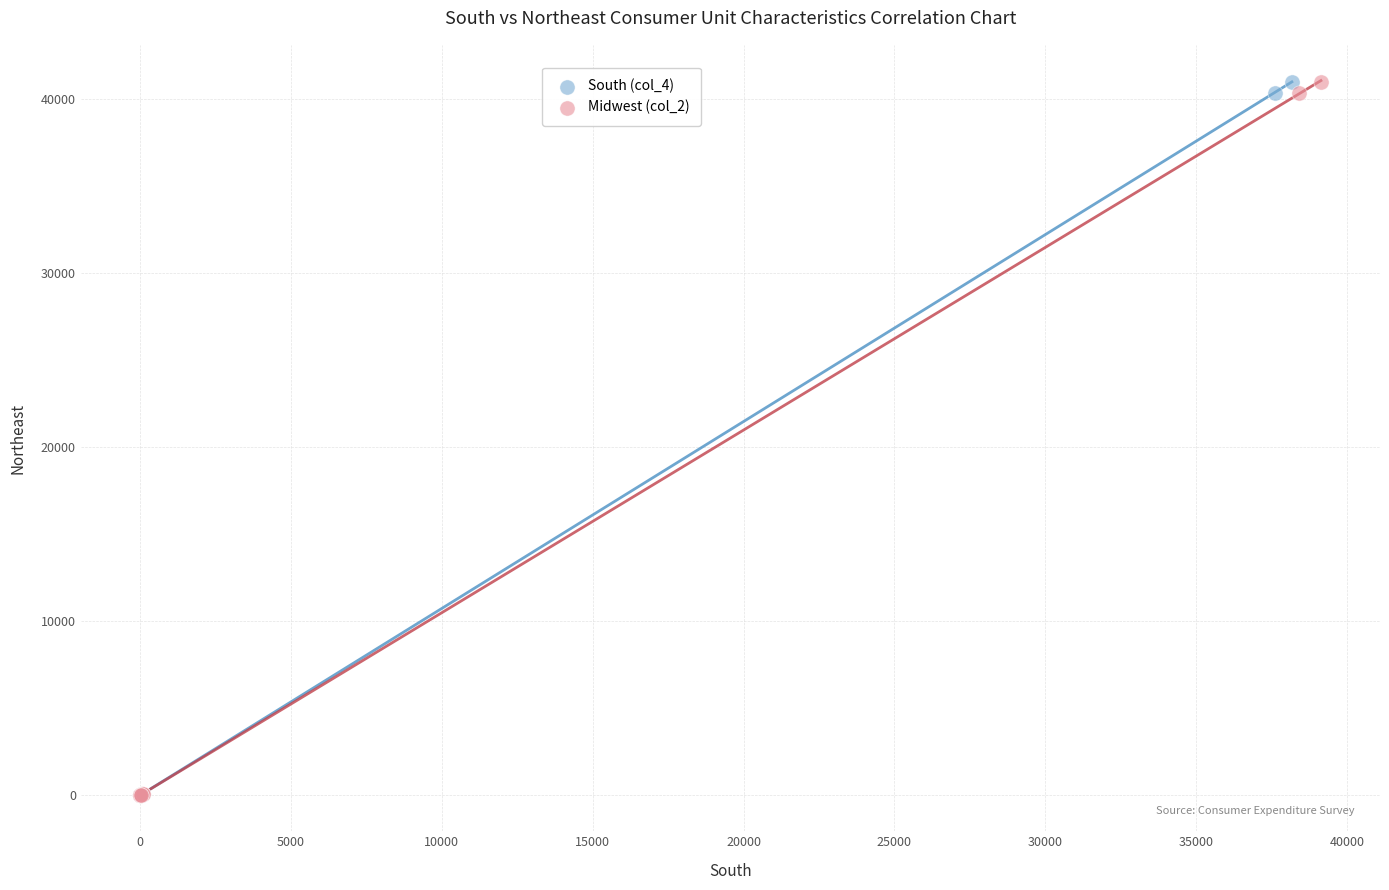

What are all the series names shown in the legend?

South (col_4), Midwest (col_2)